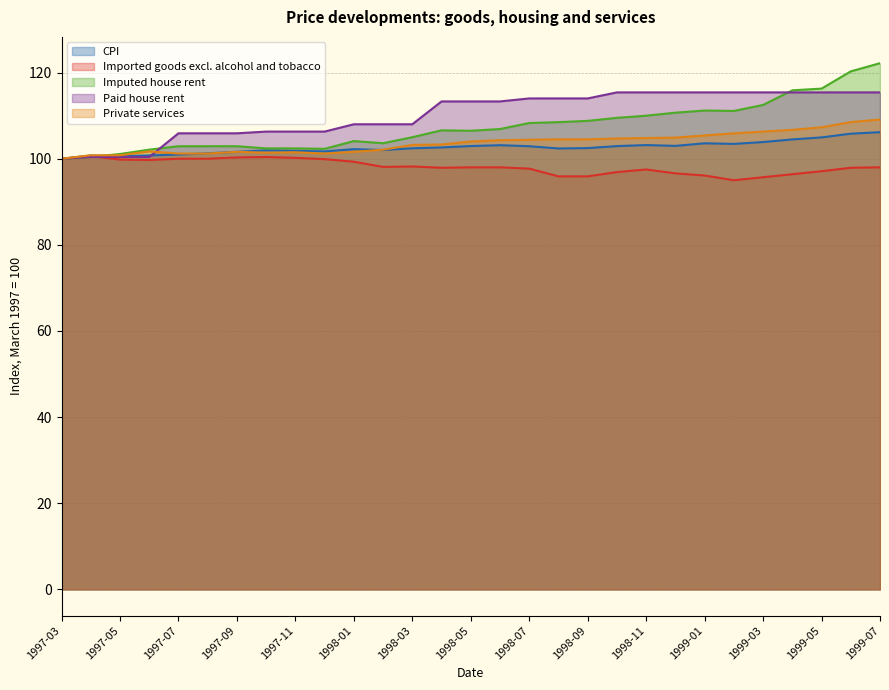

In Imported goods excl. alcohol and tobacco, how many points are higher than both neighbors (excluding endpoints)?

4